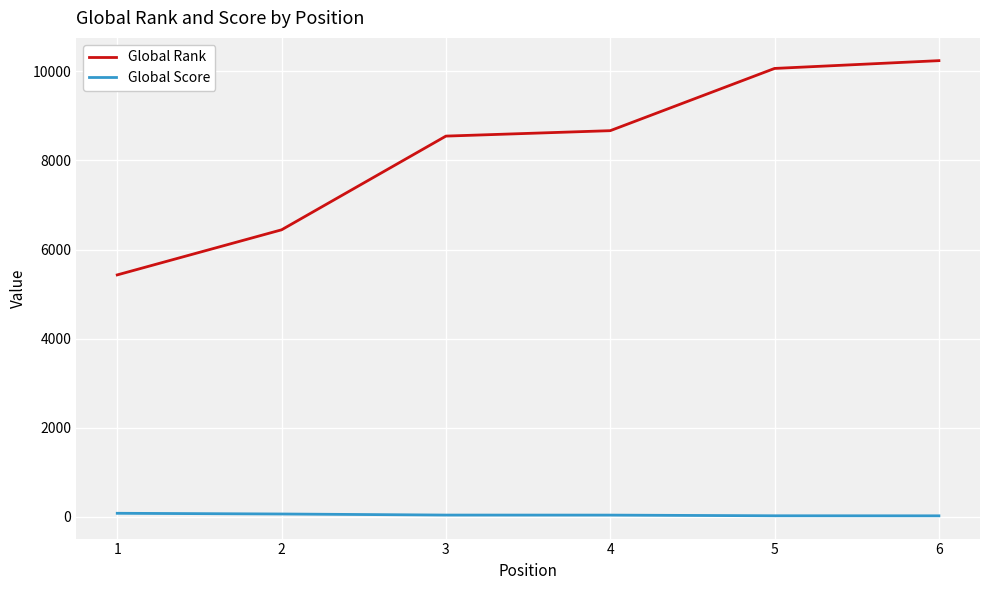

Between 1 and 2, which series saw the biggest shift?

Global Rank